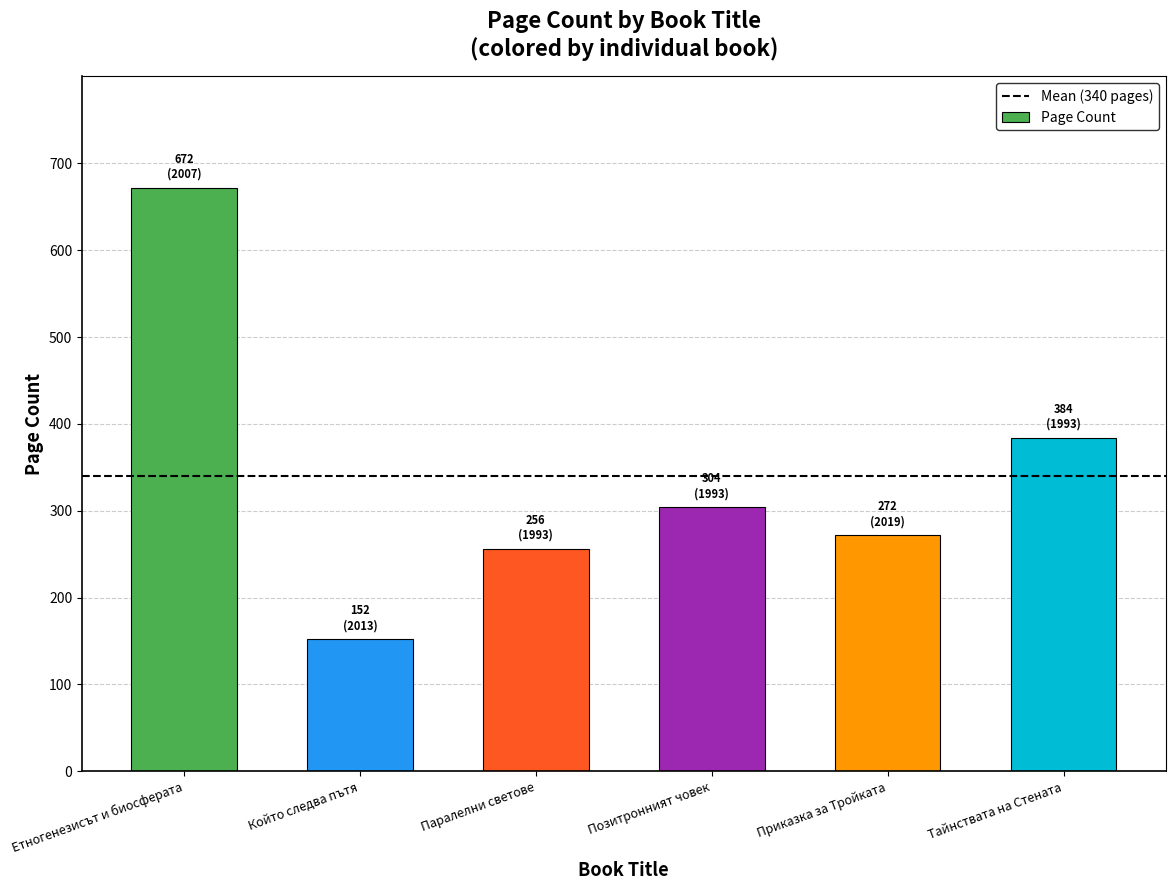

Reading left to right, extract all data points from this chart.

Етногенезисът и биосферата=672	Който следва пътя=152	Паралелни светове=256	Позитронният човек=304	Приказка за Тройката=272	Тайнствата на Стената=384